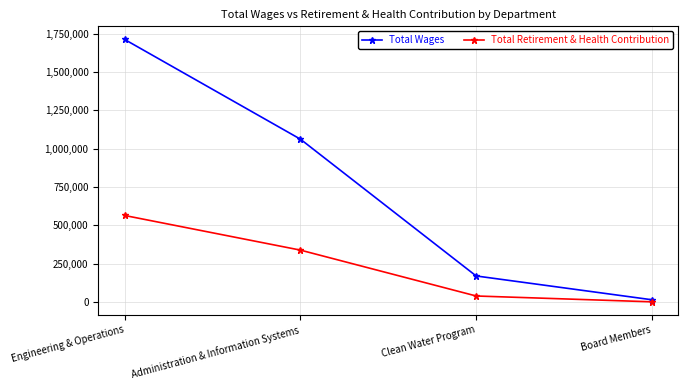

How many series are shown in this chart?

2